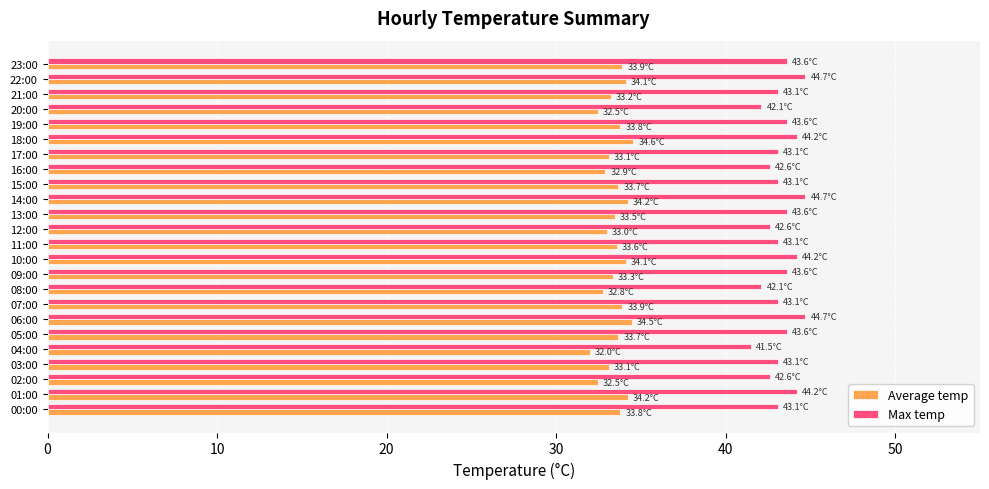

Is the value of Max temp at 03:00 greater than the value of Average temp at 01:00?

Yes